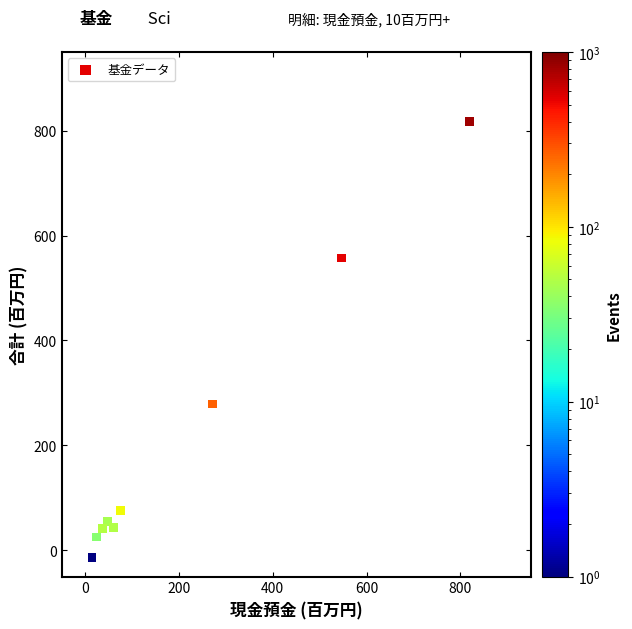

What is the range of X values (max minus min)?

805.5